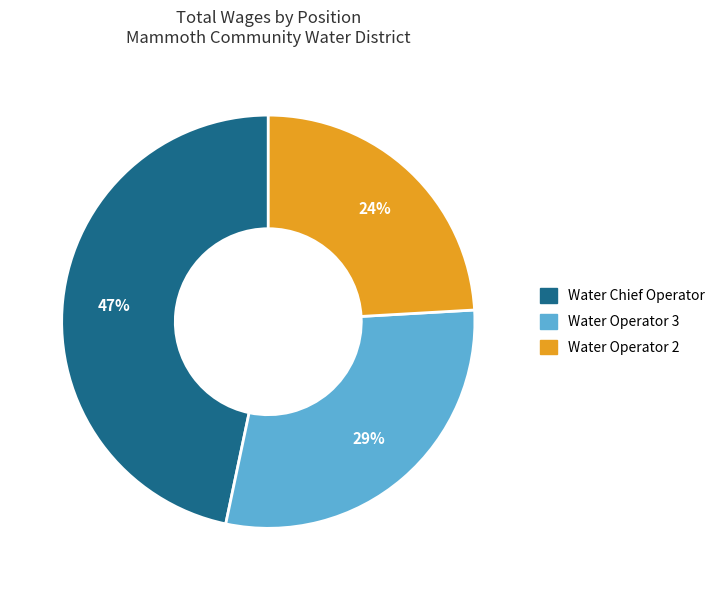

What is the largest slice in the pie chart?

Water Chief Operator